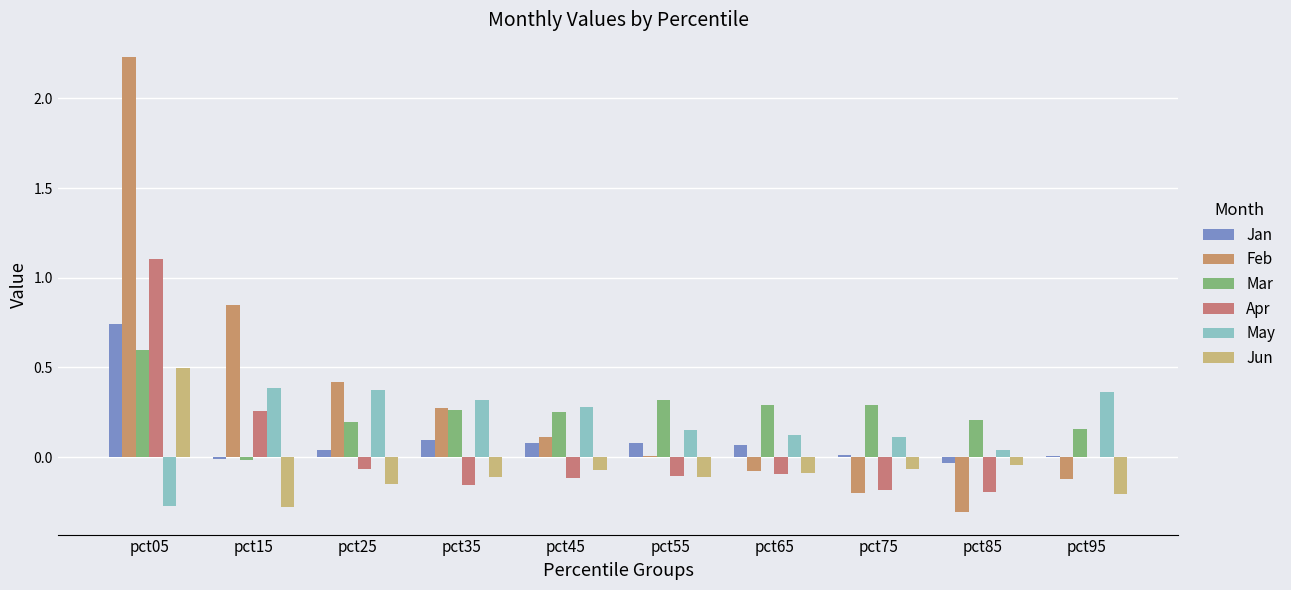

Are the bars grouped side by side (vs. stacked)?

Yes